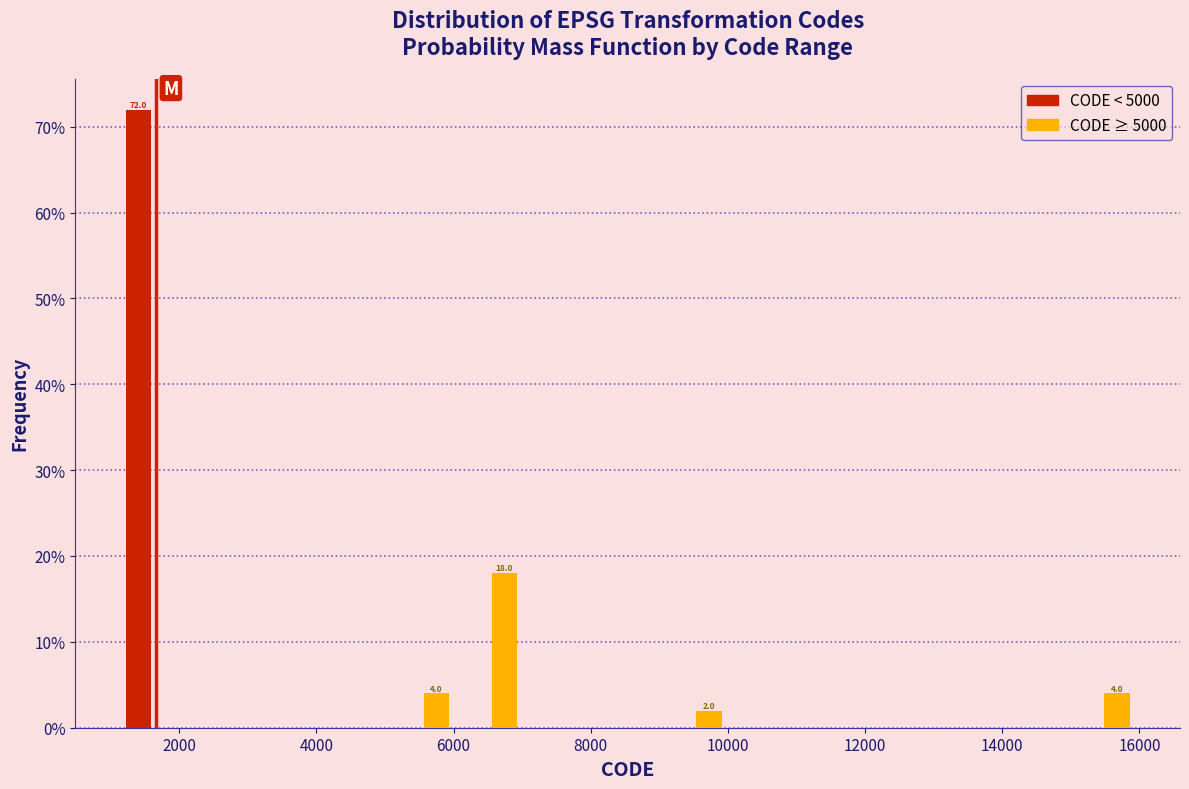

In the CODE ≥ 5000 series, which range on the x-axis has the tallest bar?

6000 to 7000